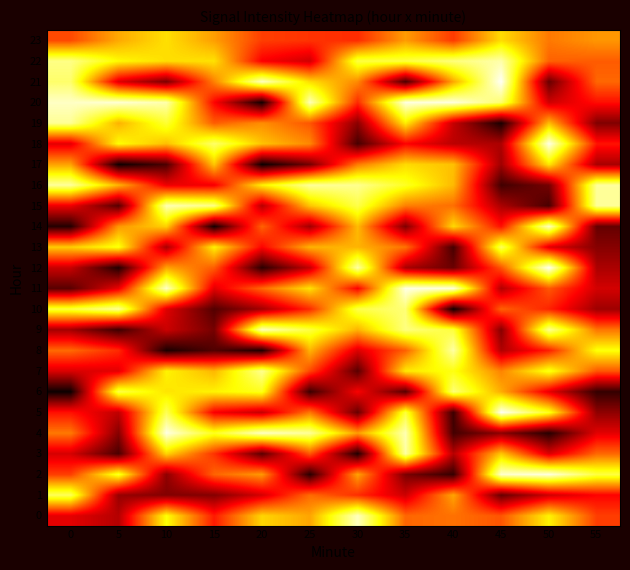

At 5, list the series in order from smallest to largest.

17, 12, 9, 3, 15, 4, 1, 0, 5, 21, 7, 11, 8, 14, 23, 19, 16, 22, 18, 13, 2, 6, 10, 20